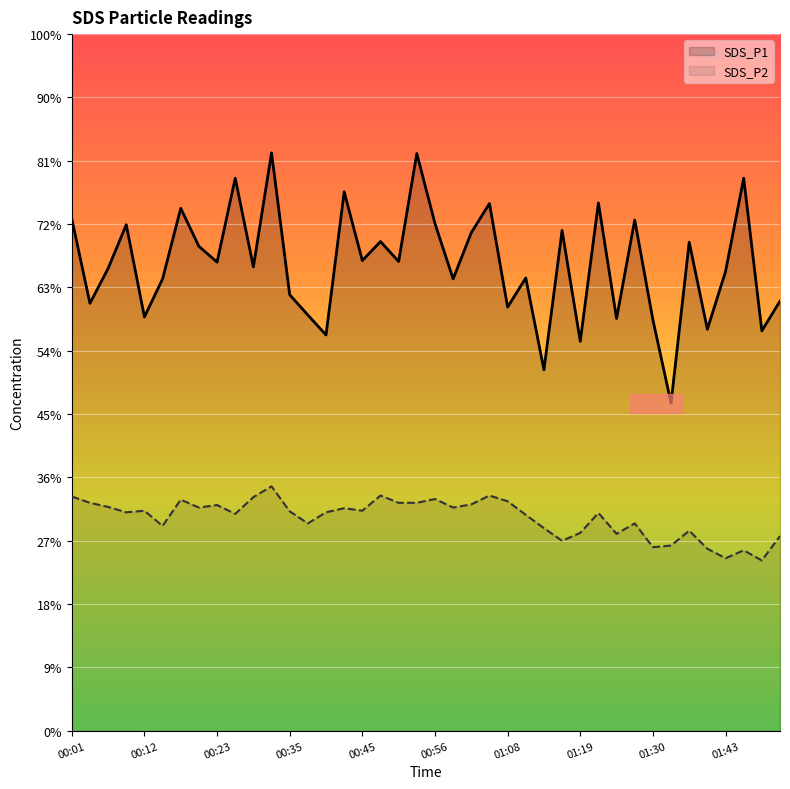

True or false: SDS_P1 and SDS_P2 intersect in this chart.

False